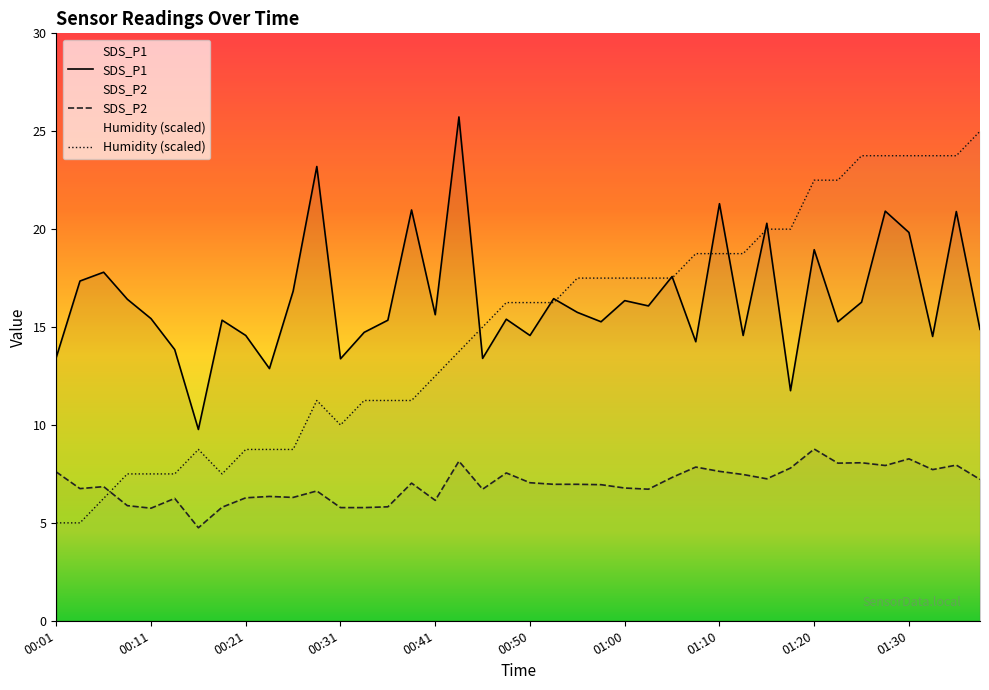

Between which two adjacent categories do SDS_P1 and Humidity first intersect?

00:43 and 00:46